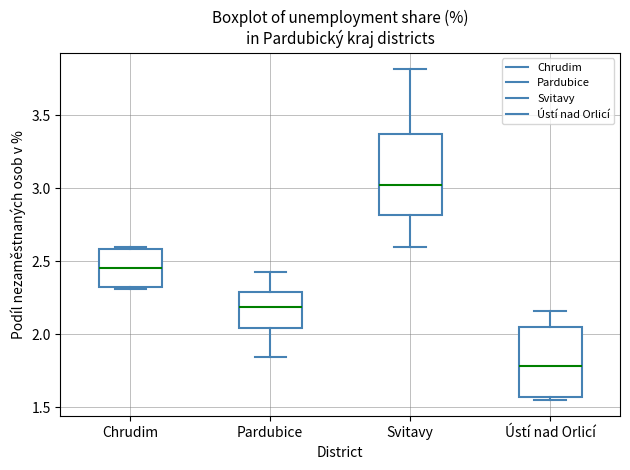

Where is the upper edge of the box for Chrudim on the y-axis? The values are not printed on the chart, so give them approximately, as read against the axis.

2.60